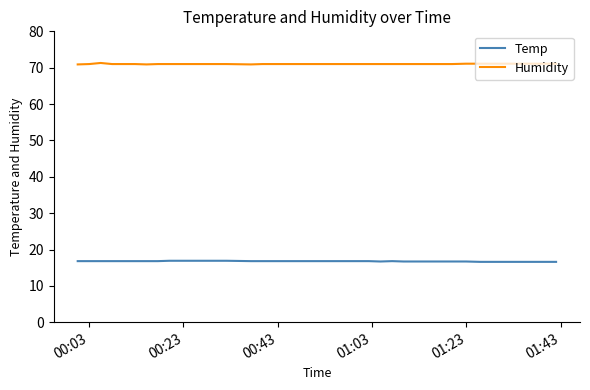

True or false: Temp and Humidity cross at least once.

False